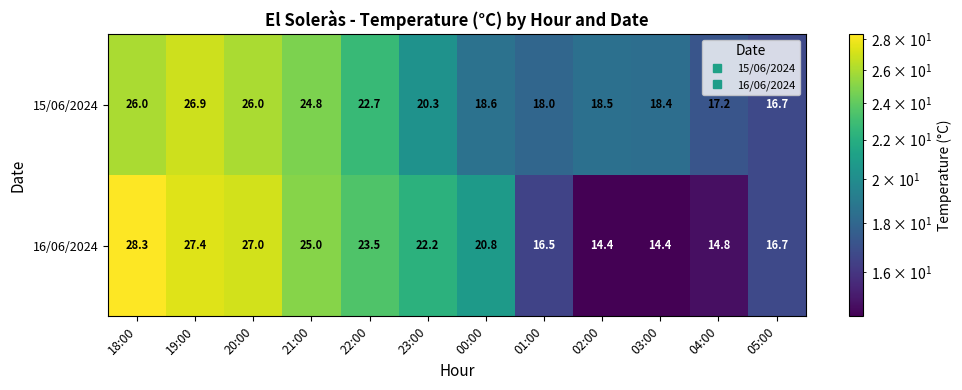

Which series has the widest spread of values?

16/06/2024